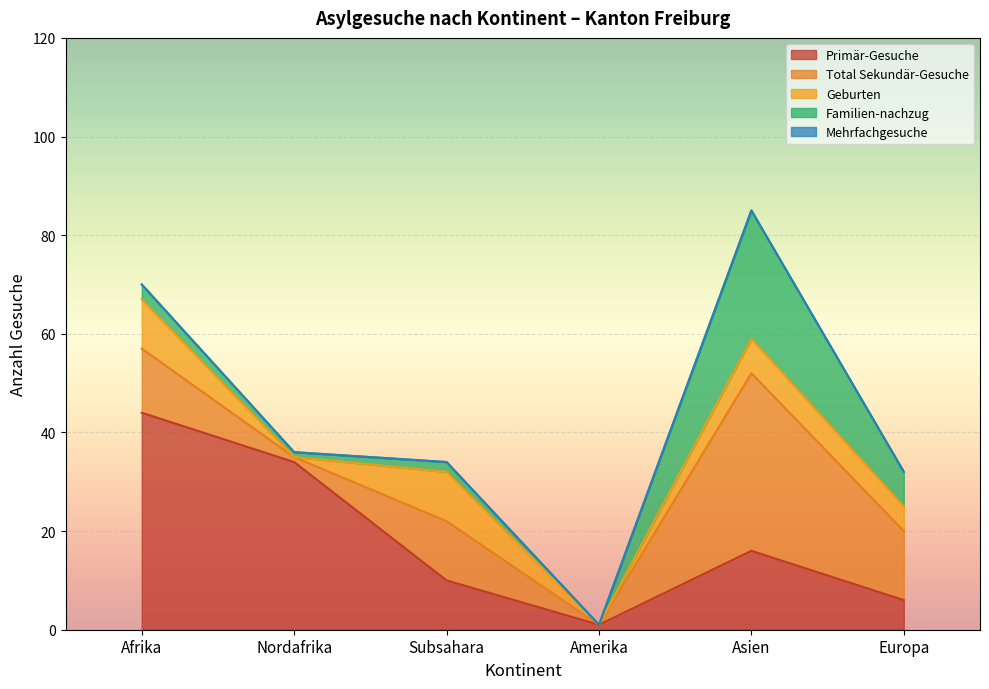

Rank the series at Nordafrika from highest to lowest value.

Primär-Gesuche, Total Sekundär-Gesuche, Familien-nachzug, Geburten, Mehrfachgesuche